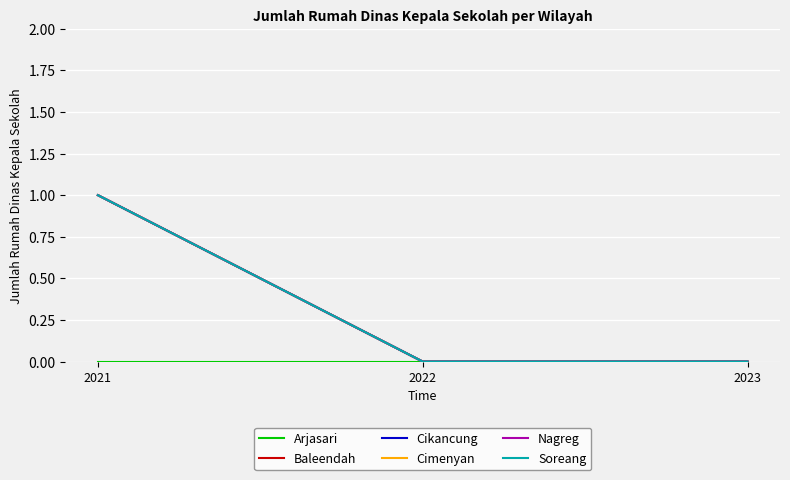

Does the chart have visible grid lines?

Yes